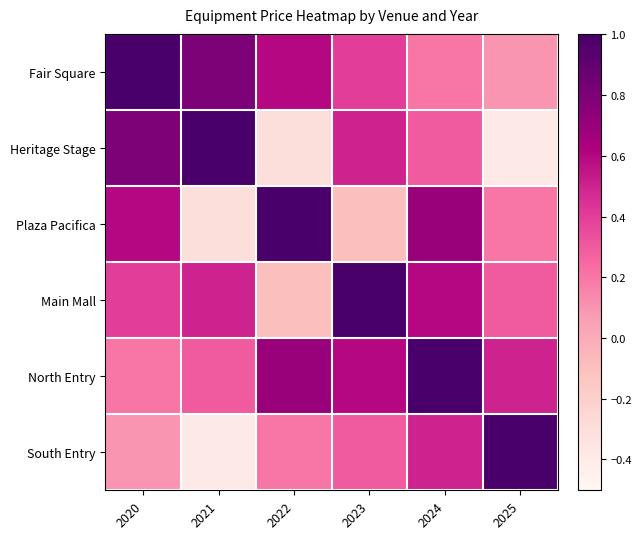

Reading left to right, list all the values displayed in this chart.

Fair Square: 2020=1.0	2021=0.8	2022=0.6	2023=0.4	2024=0.2	2025=0.1
Heritage Stage: 2020=0.8	2021=1.0	2022=-0.3	2023=0.5	2024=0.3	2025=-0.4
Plaza Pacifica: 2020=0.6	2021=-0.3	2022=1.0	2023=-0.1	2024=0.7	2025=0.2
Main Mall: 2020=0.4	2021=0.5	2022=-0.1	2023=1.0	2024=0.6	2025=0.3
North Entry: 2020=0.2	2021=0.3	2022=0.7	2023=0.6	2024=1.0	2025=0.5
South Entry: 2020=0.1	2021=-0.4	2022=0.2	2023=0.3	2024=0.5	2025=1.0